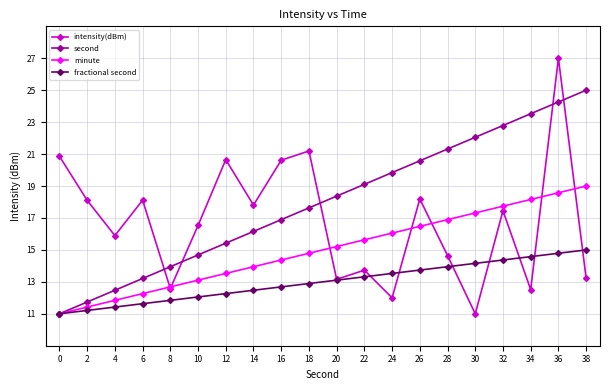

Rank the series by their maximum value, from lowest to highest.

fractional second, minute, second, intensity(dBm)